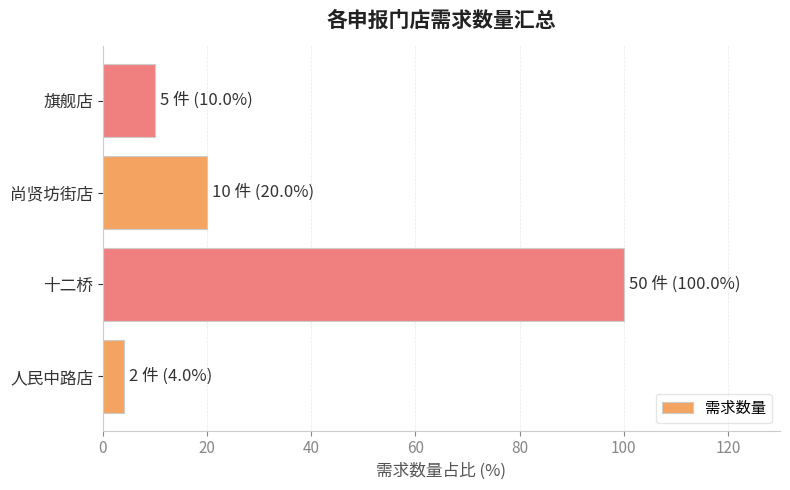

List the labels in order of value, smallest first.

人民中路店, 旗舰店, 尚贤坊街店, 十二桥